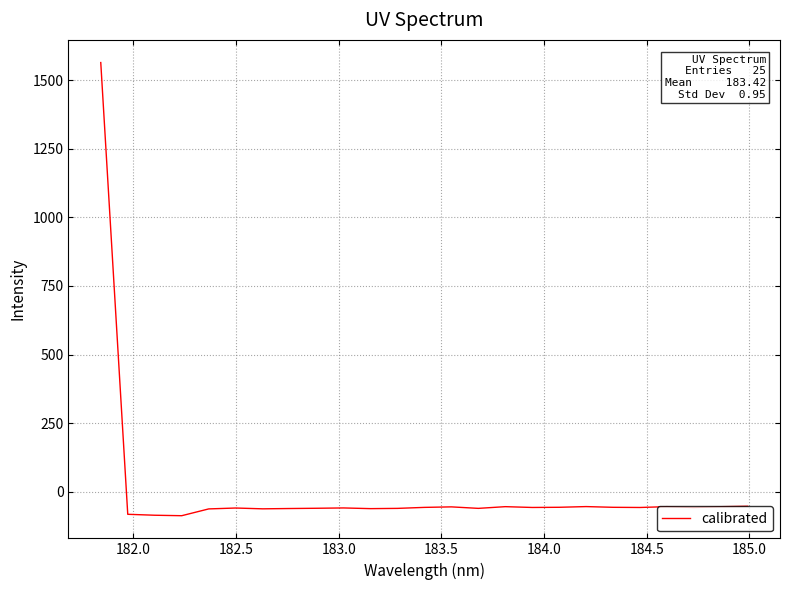

What is the minimum value shown in the chart?

-87.8